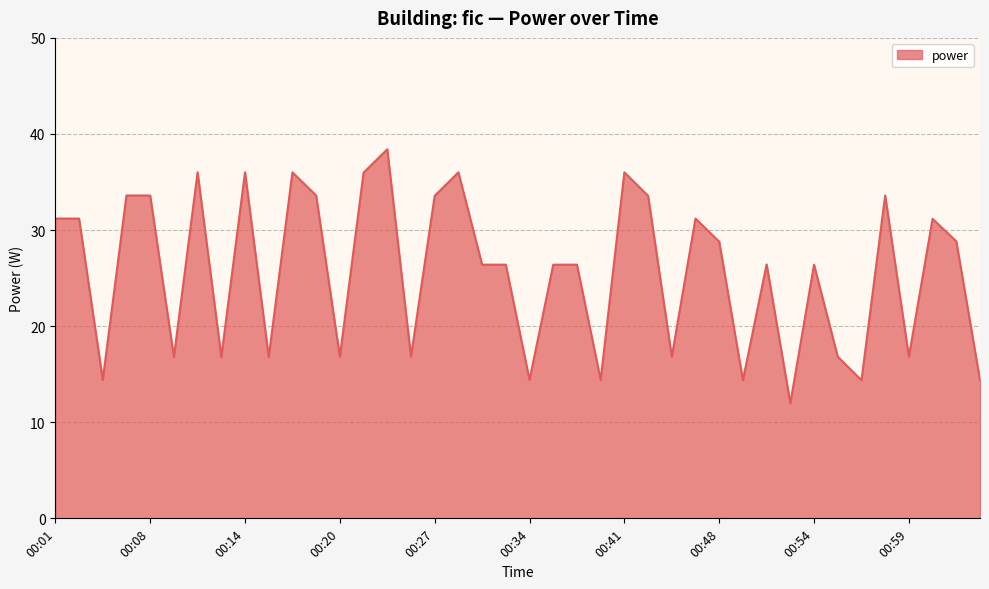

What is the maximum value shown in the chart?

38.4